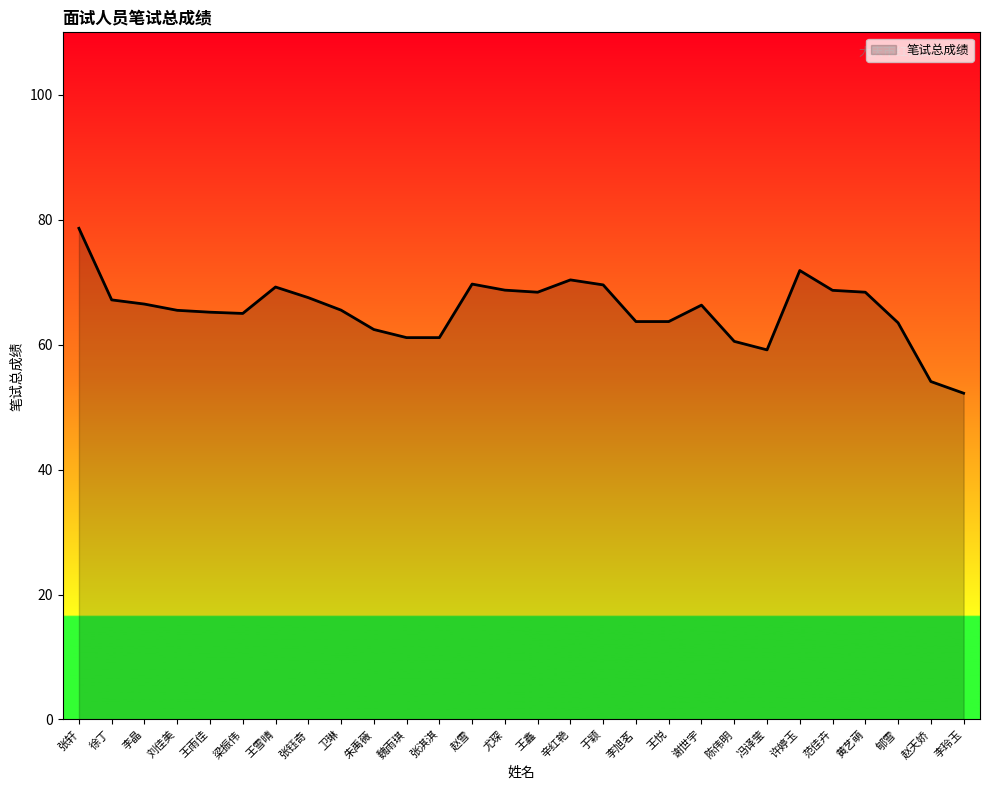

What is the change in value from 张轩 to 许婷玉?

-6.8